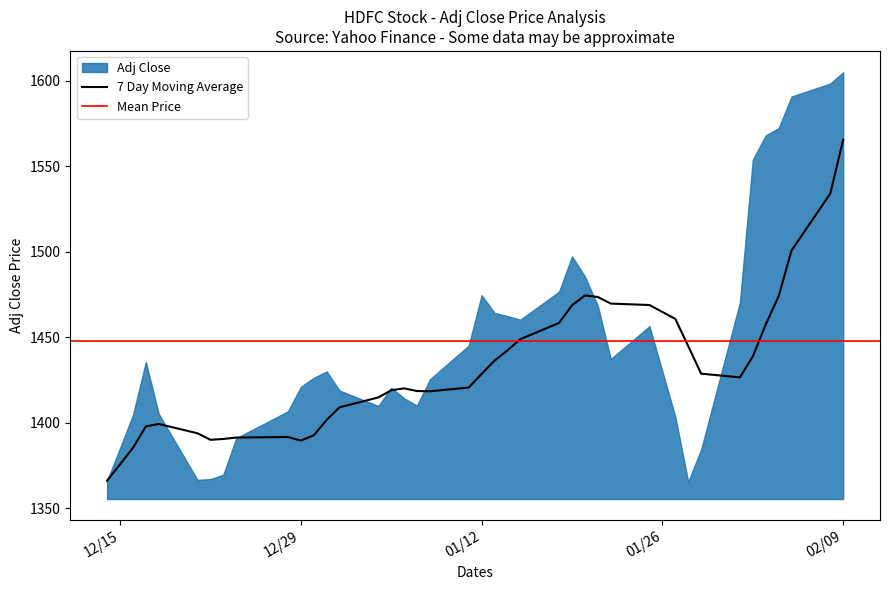

The chart shows a value of 1367.2 at 6. True or false?

True